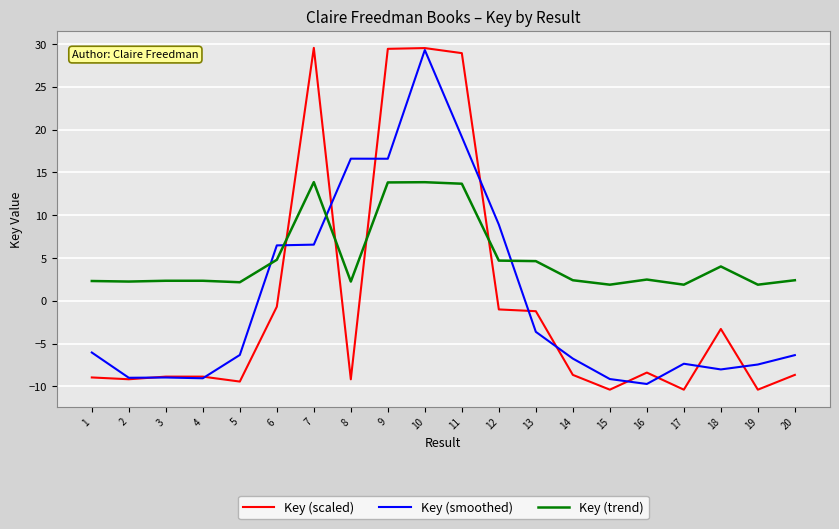

What is the total value across all series at 17?

-15.8